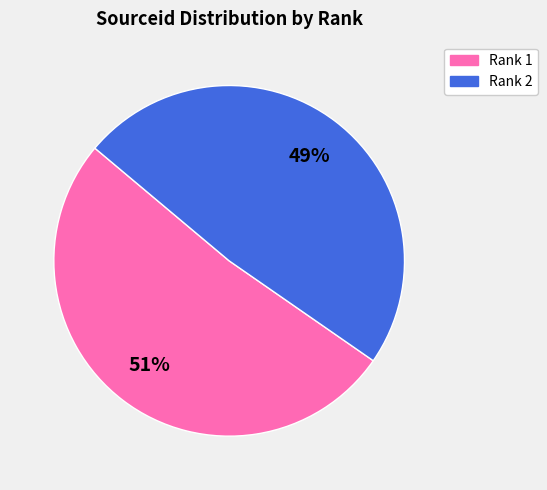

To the nearest percent, what is the average slice percentage?

50%